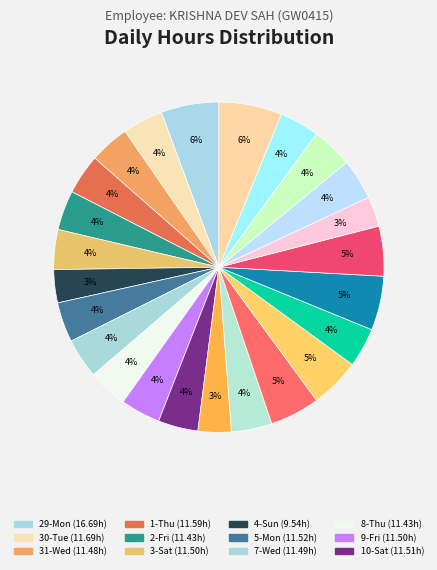

How many segments does this pie chart have?

24